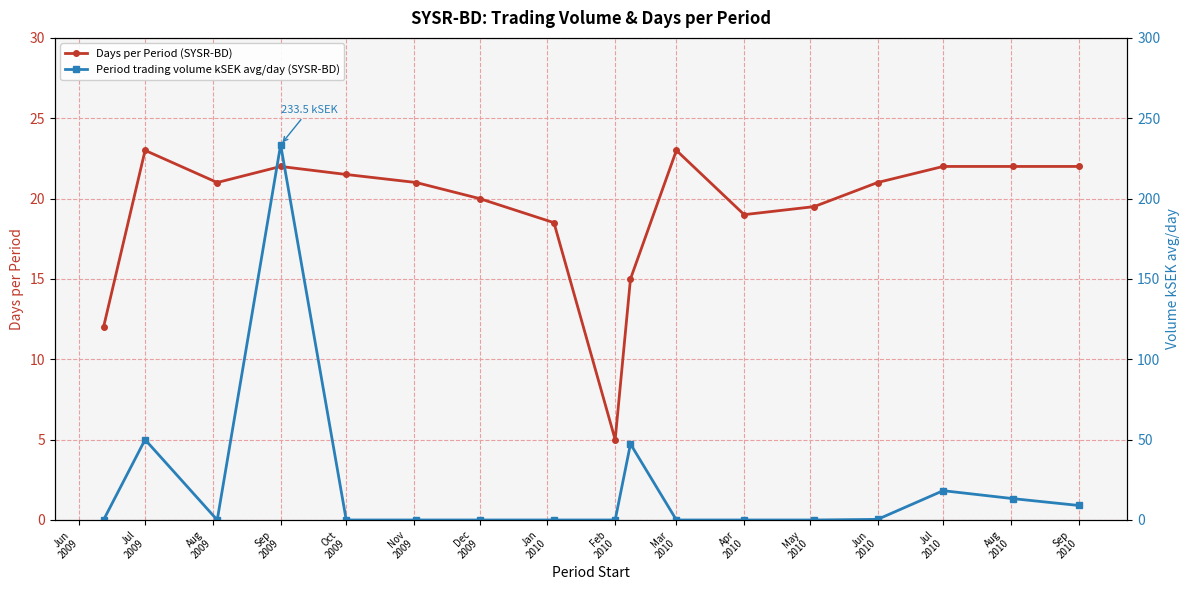

Which series has the largest total across all categories?

Period trading volume kSEK avg/day (SYSR-BD)